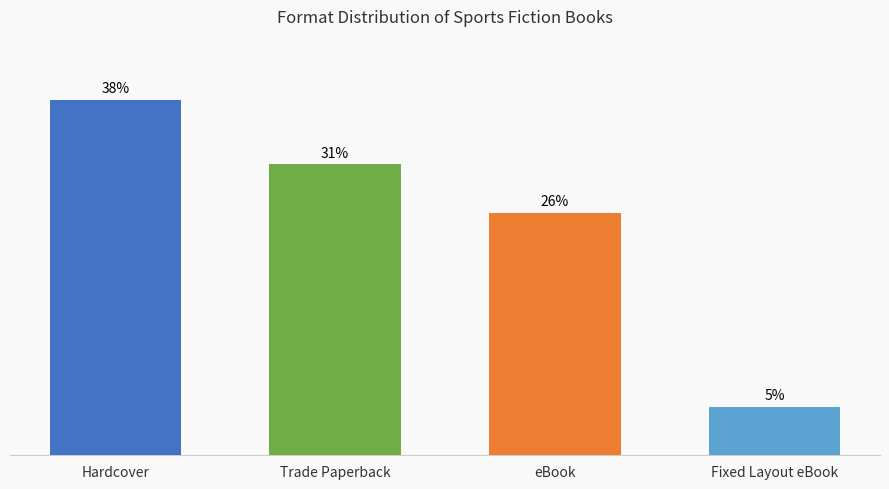

What is the label of the 3rd bar from the right?

Trade Paperback